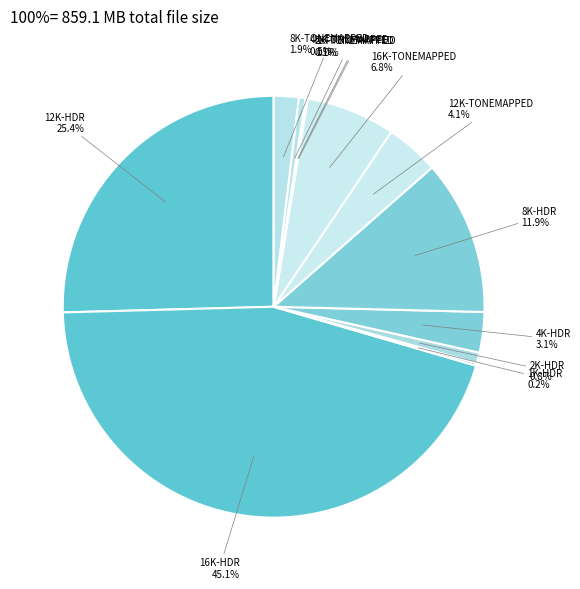

Which slice is the largest?

16K-HDR